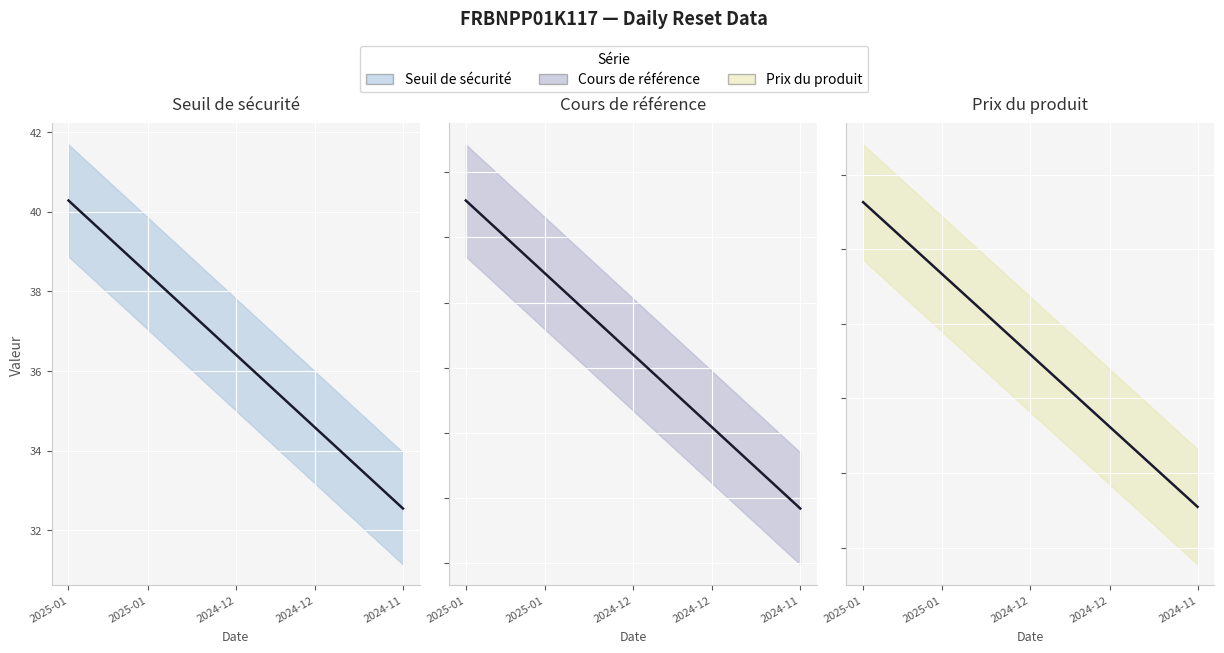

Does the chart display data point markers on the line(s)?

No